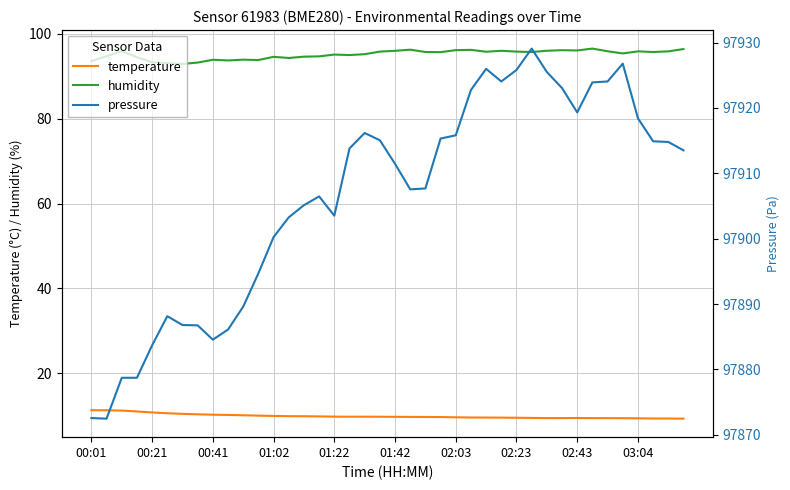

What is the sum of all pressure values?

3916256.3